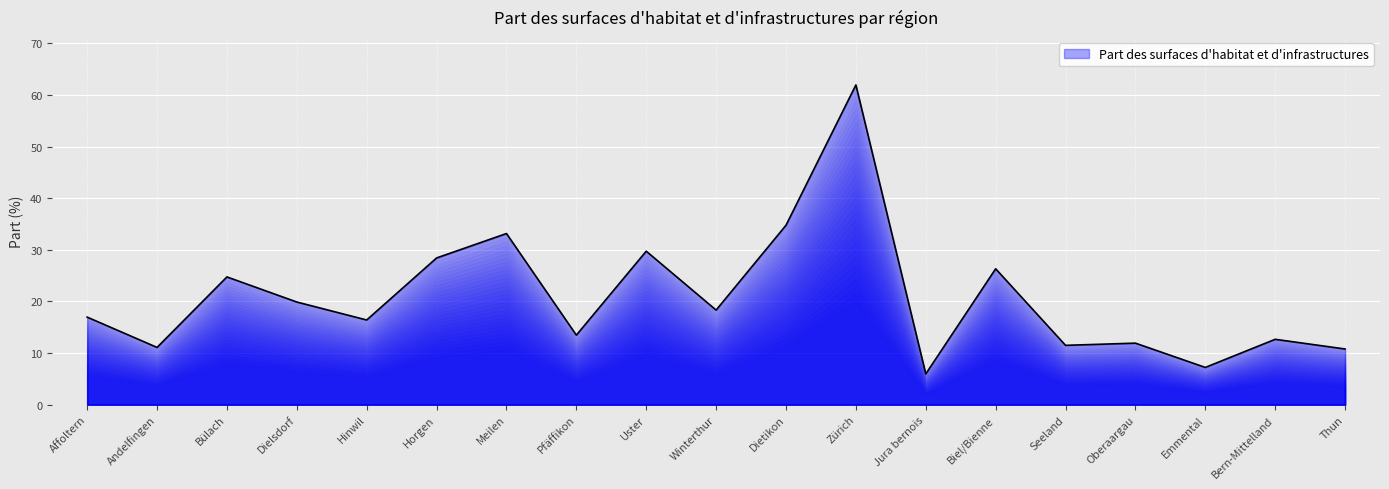

What position from the left is Hinwil?

5